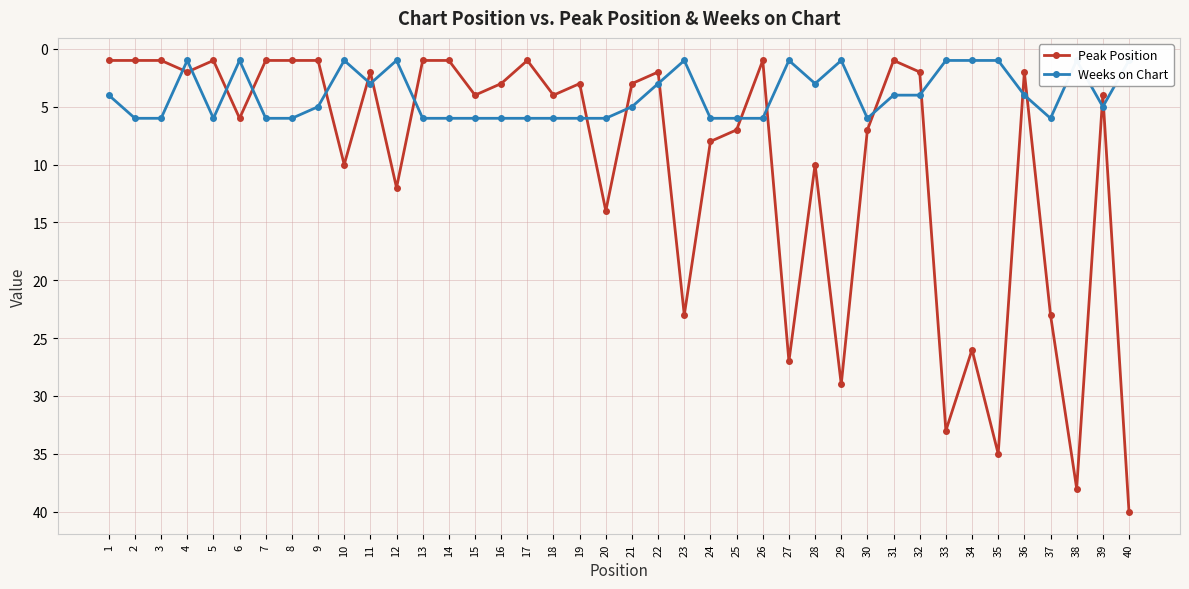

What is the difference between the highest and lowest values at 19?

3